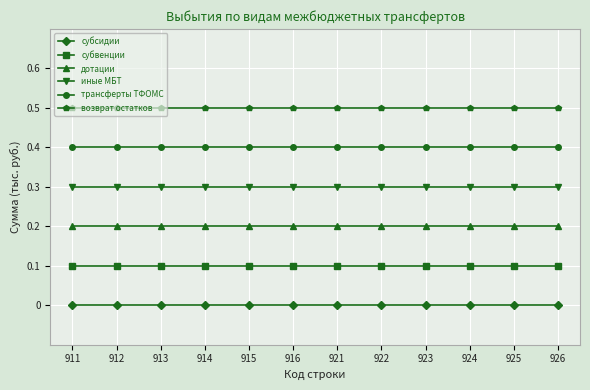

Rank the series by their maximum value, from lowest to highest.

субсидии, субвенции, дотации, иные МБТ, трансферты ТФОМС, возврат остатков